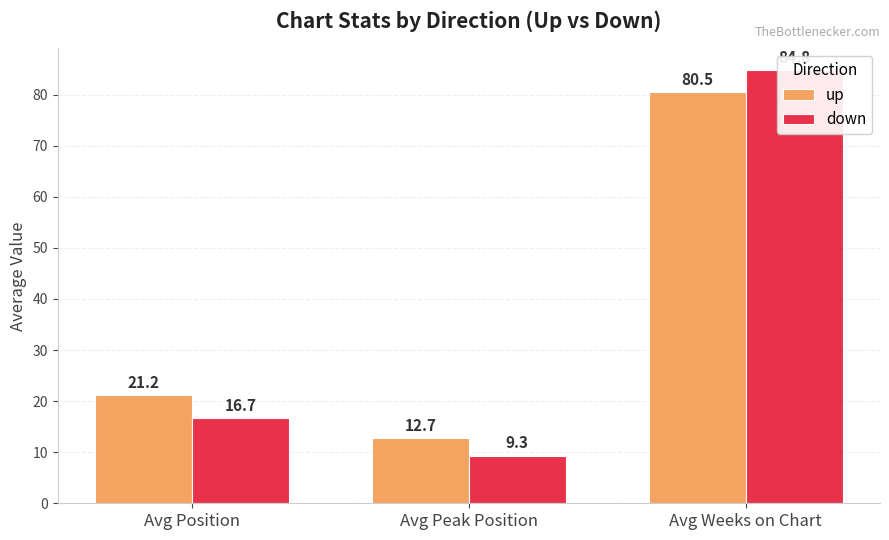

What is the label of the 1st bar from the left?

Avg Position